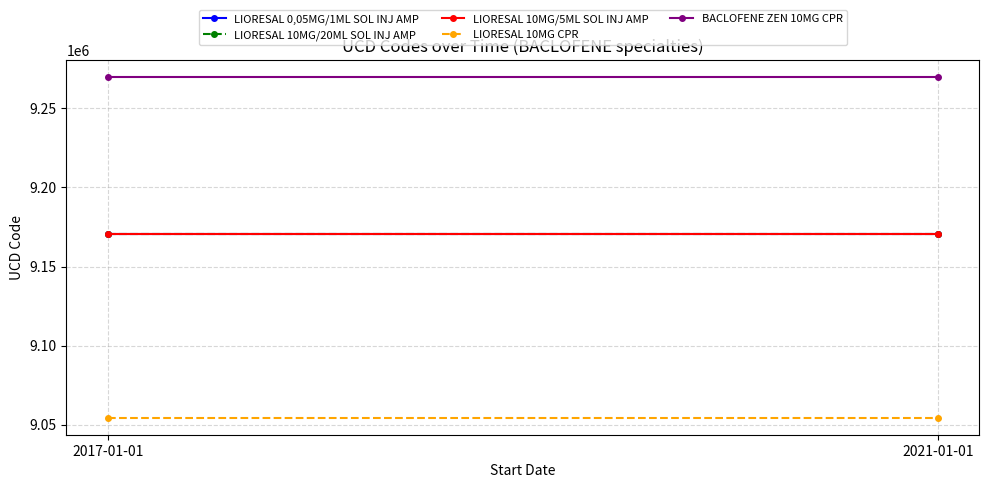

What is the value of the BACLOFENE ZEN 10MG CPR point at the 1st from the left?

9269778